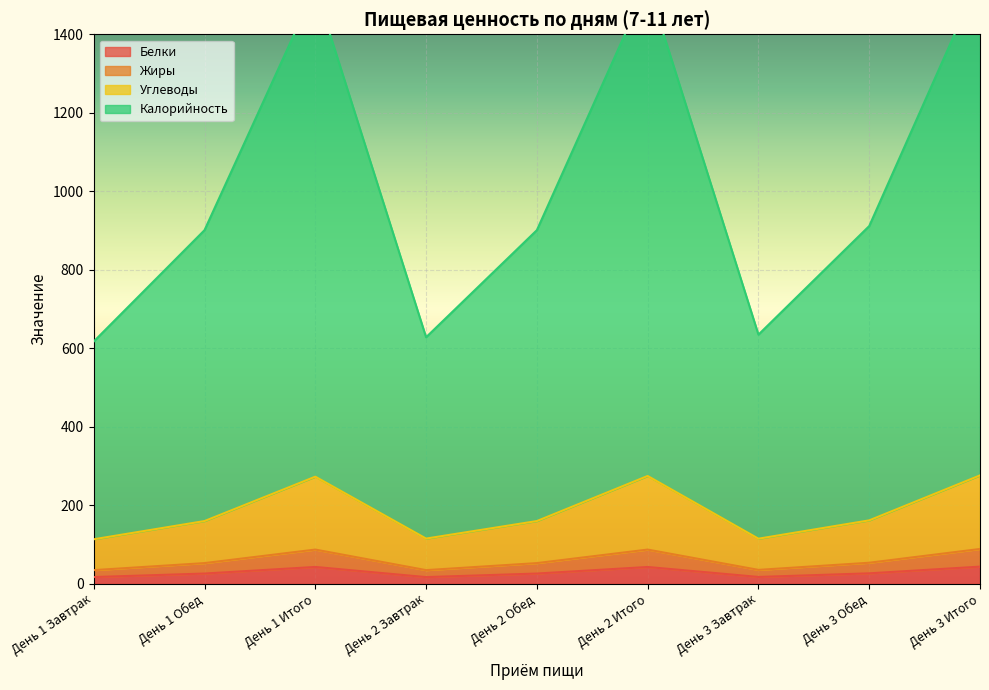

True or false: Белки has more than 0 interior local peaks.

True